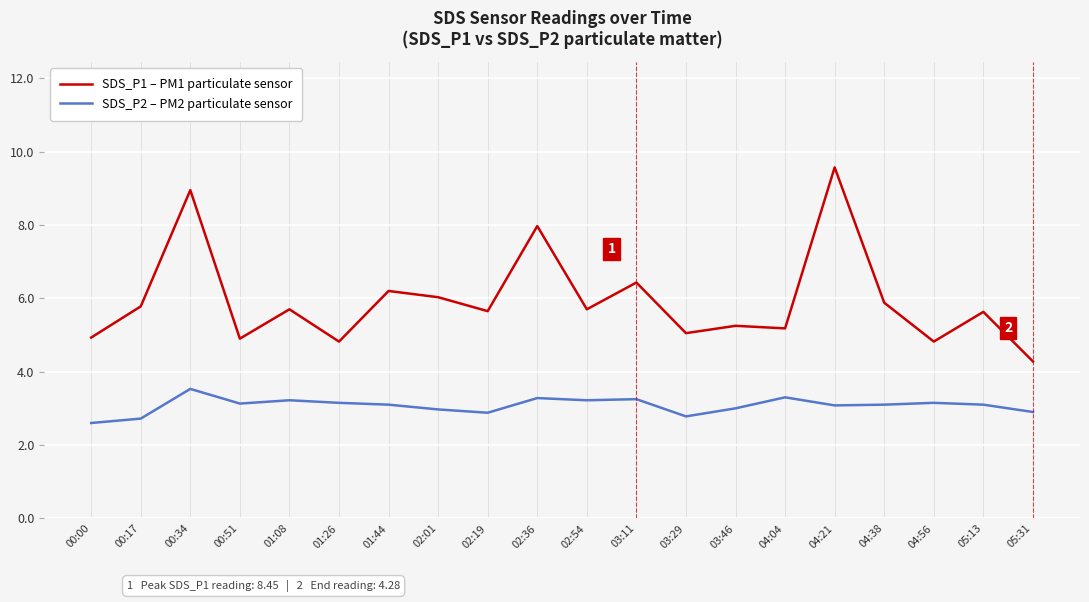

What is the total value across all series at 00:17?

8.5